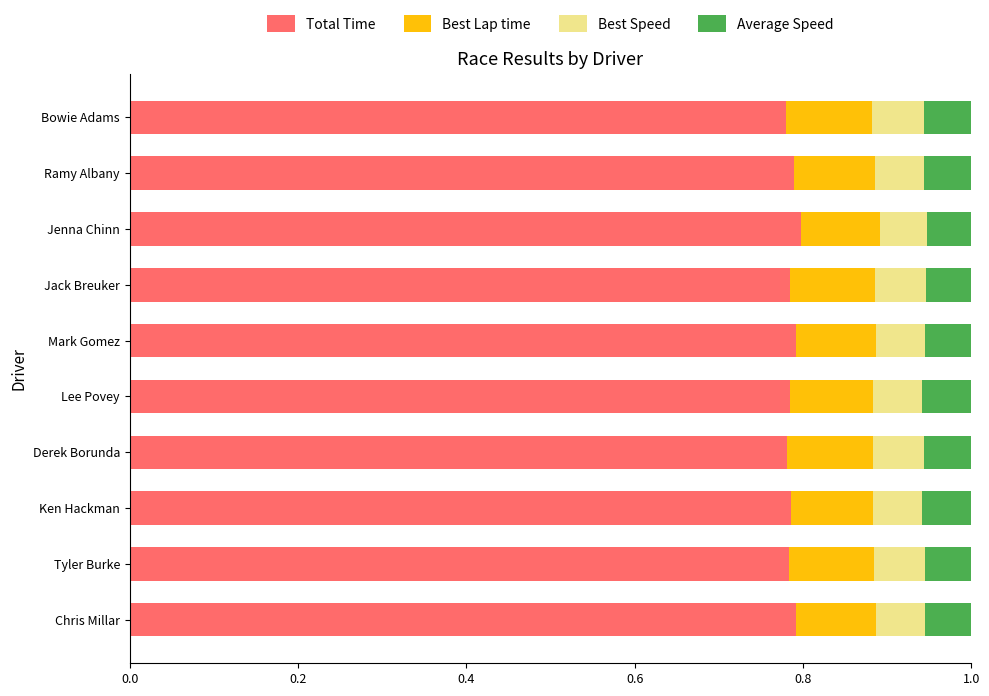

What is the total value across all series at Tyler Burke?

1.0